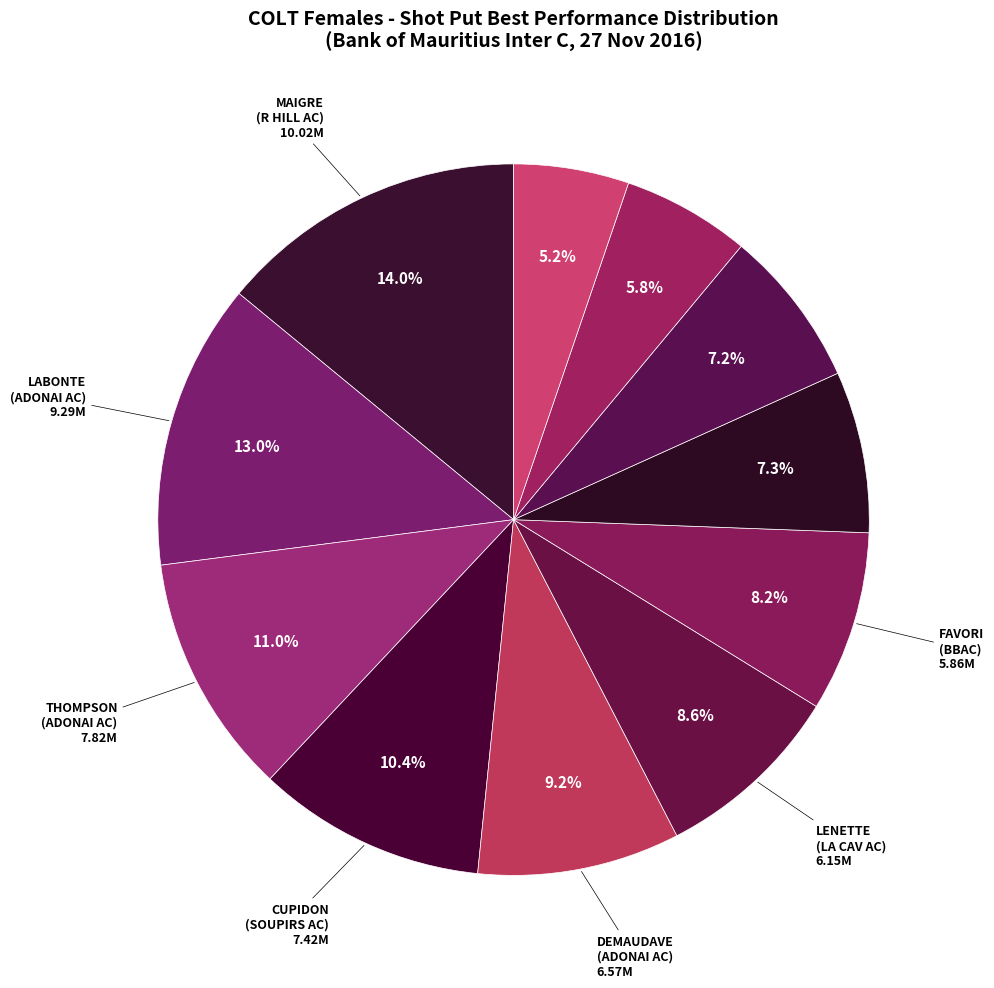

Which slice is the largest?

MAIGRE (R HILL AC)